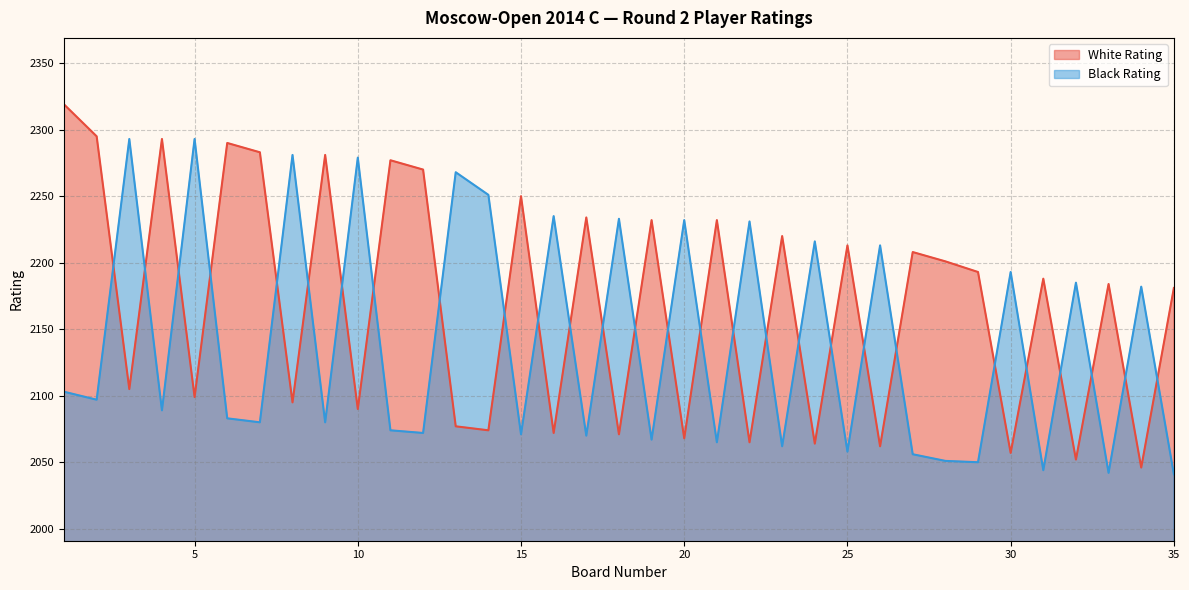

At which category does White Rating reach its first local valley?

3